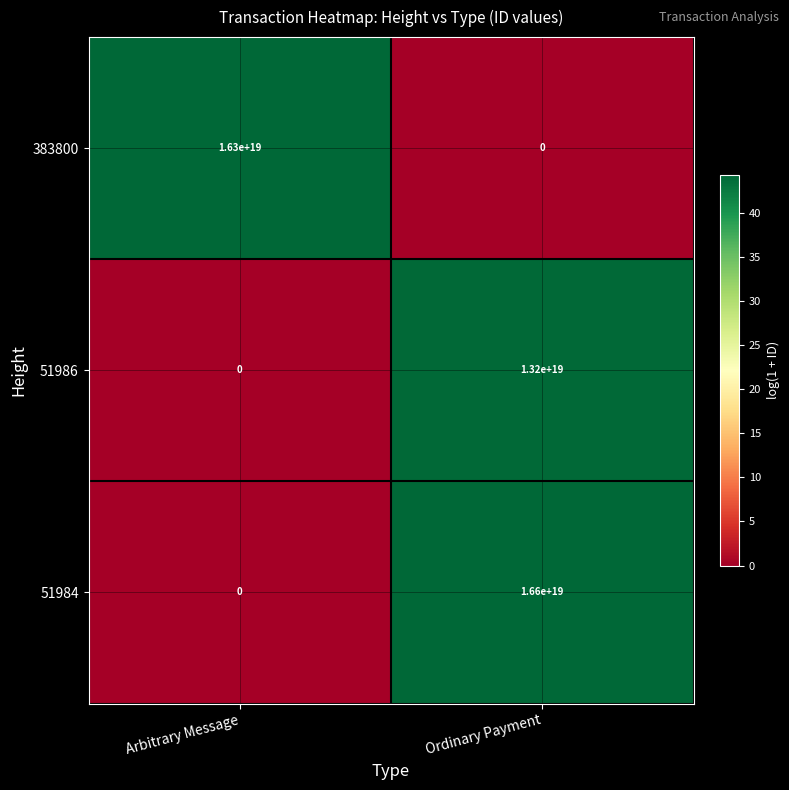

Which category has the lowest value in the 383800 series?

Ordinary Payment